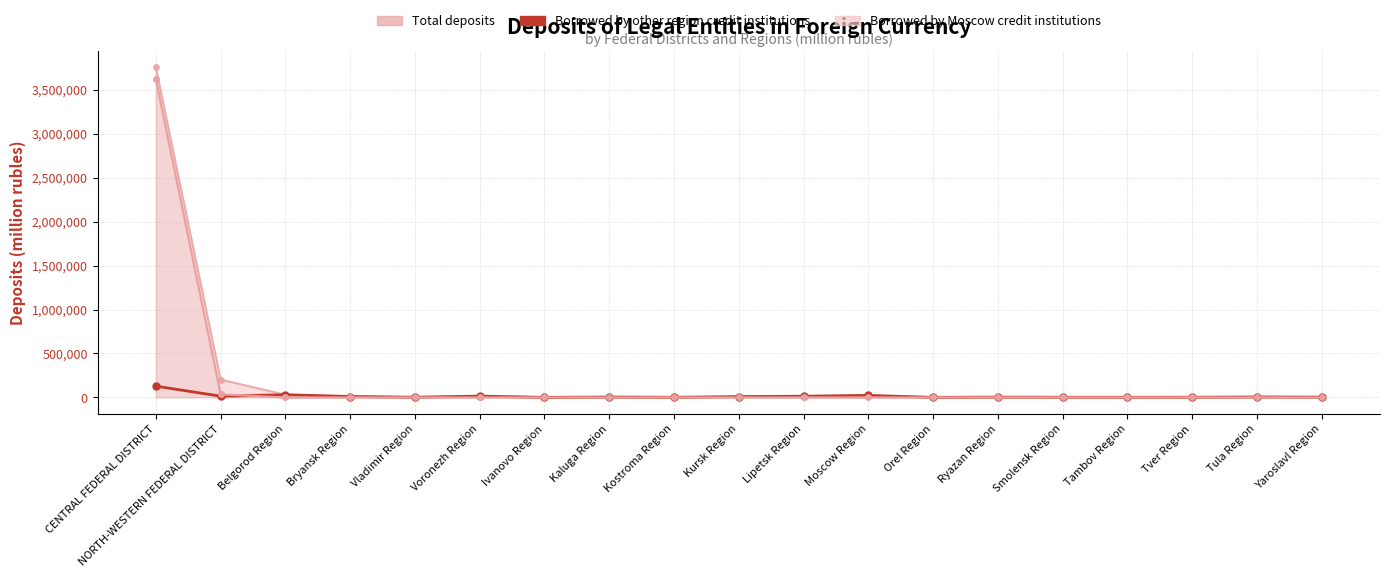

What is the value of the 6th point from the left?

14460